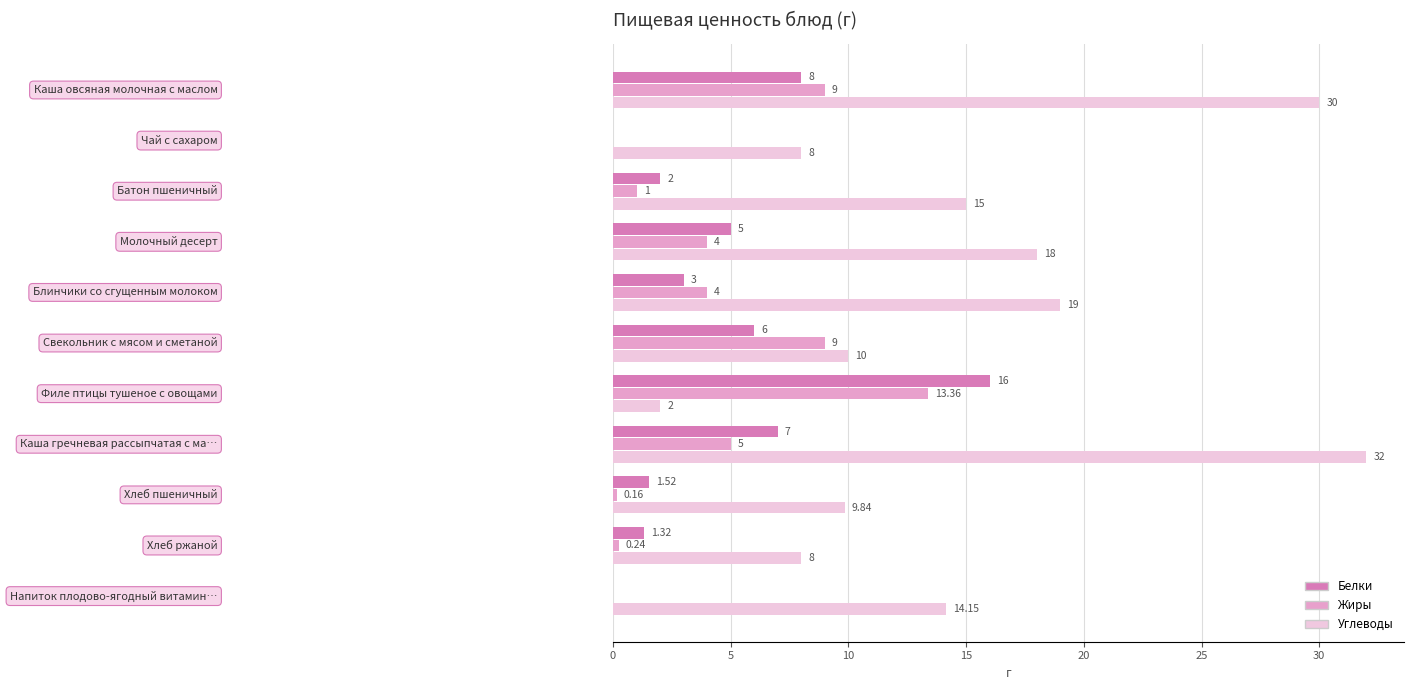

What is the sum of all Углеводы values?

166.0